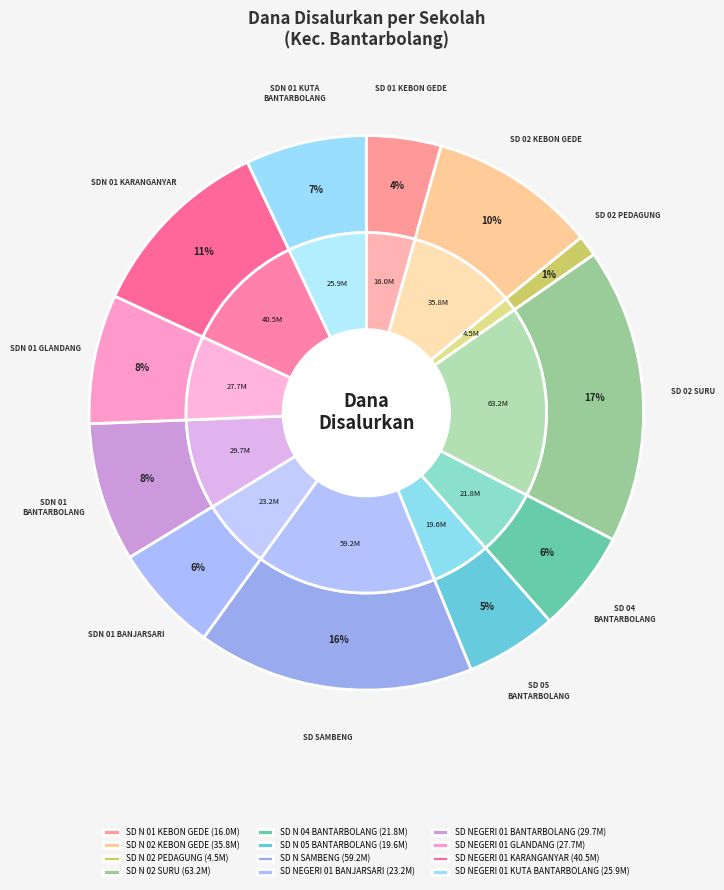

True or false: SD N 02 KEBON GEDE accounts for 10% of the total.

True